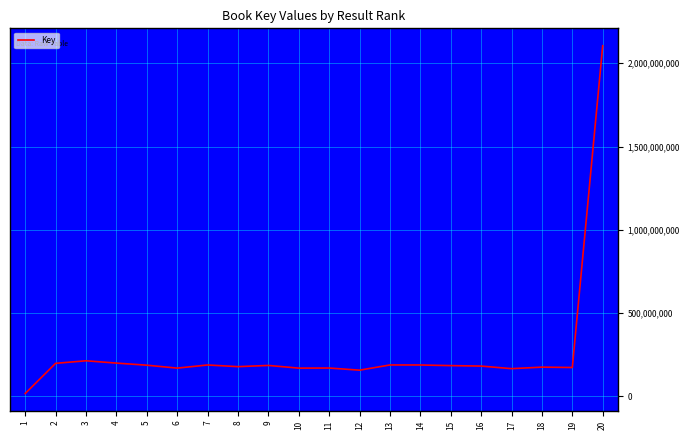

Is it true that the value at 1 is 16621485?

True